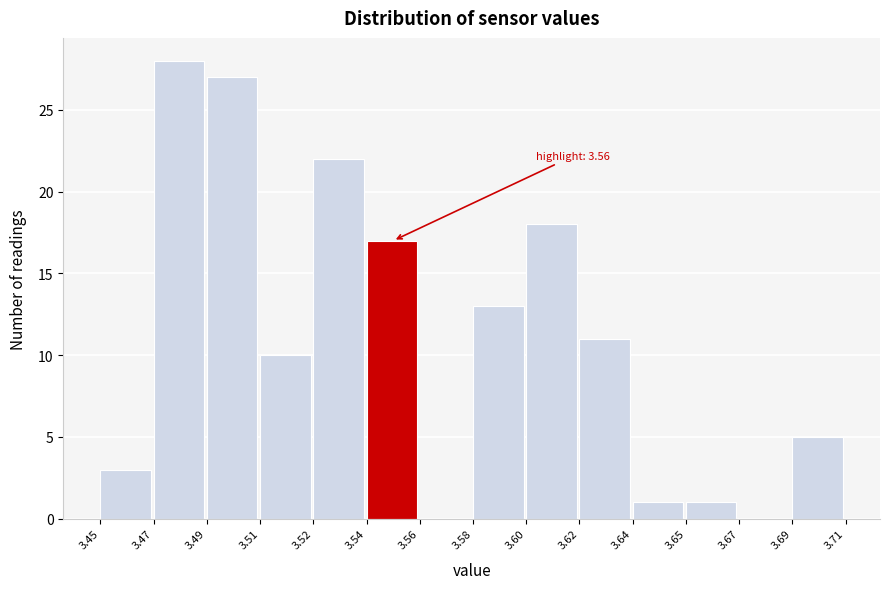

Reading left to right, transcribe all the data shown in this chart.

3.45=3	3.47=28	3.49=27	3.51=10	3.52=22	3.54=17	3.56=0	3.58=13	3.60=18	3.62=11	3.64=1	3.65=1	3.67=0	3.69=5